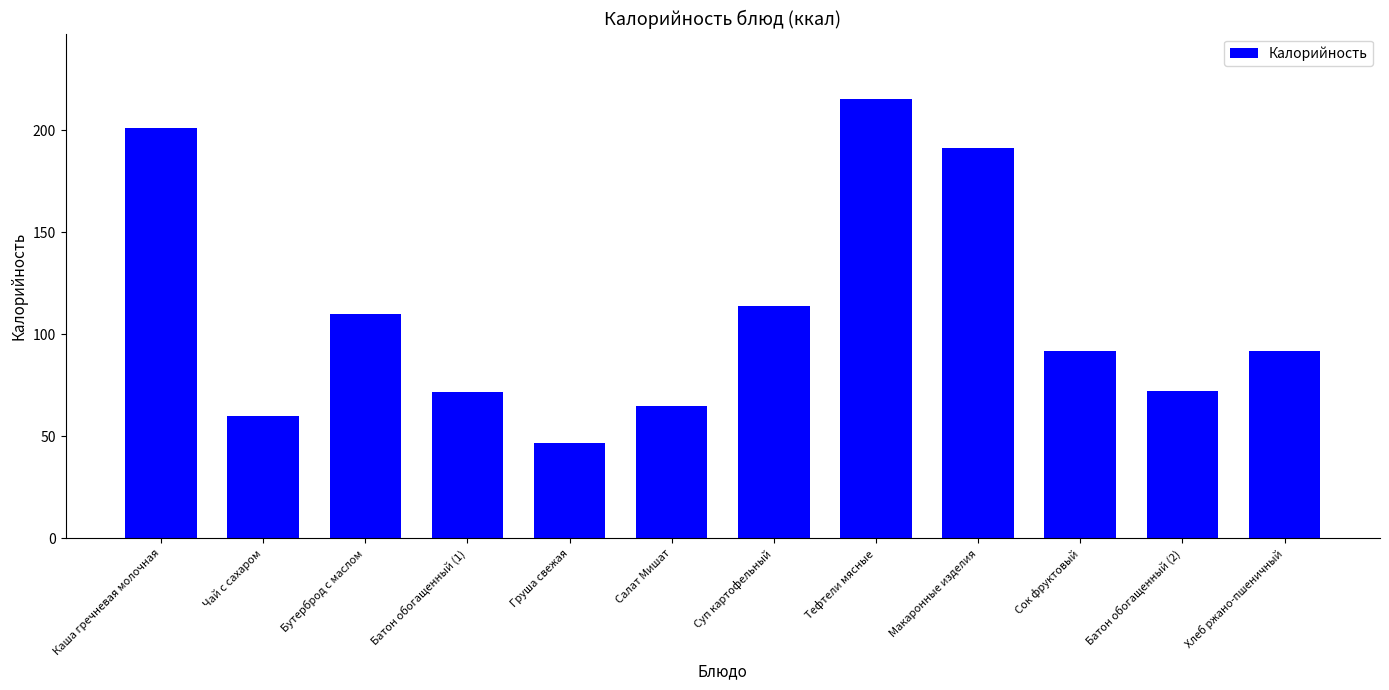

What is the average value?

110.9